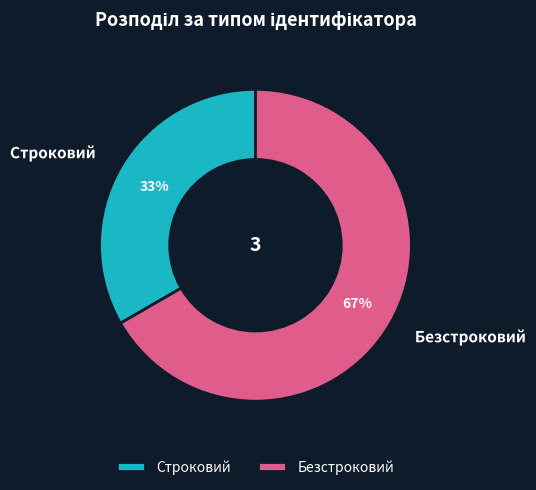

Is it true that Строковий is 33% of the pie?

True